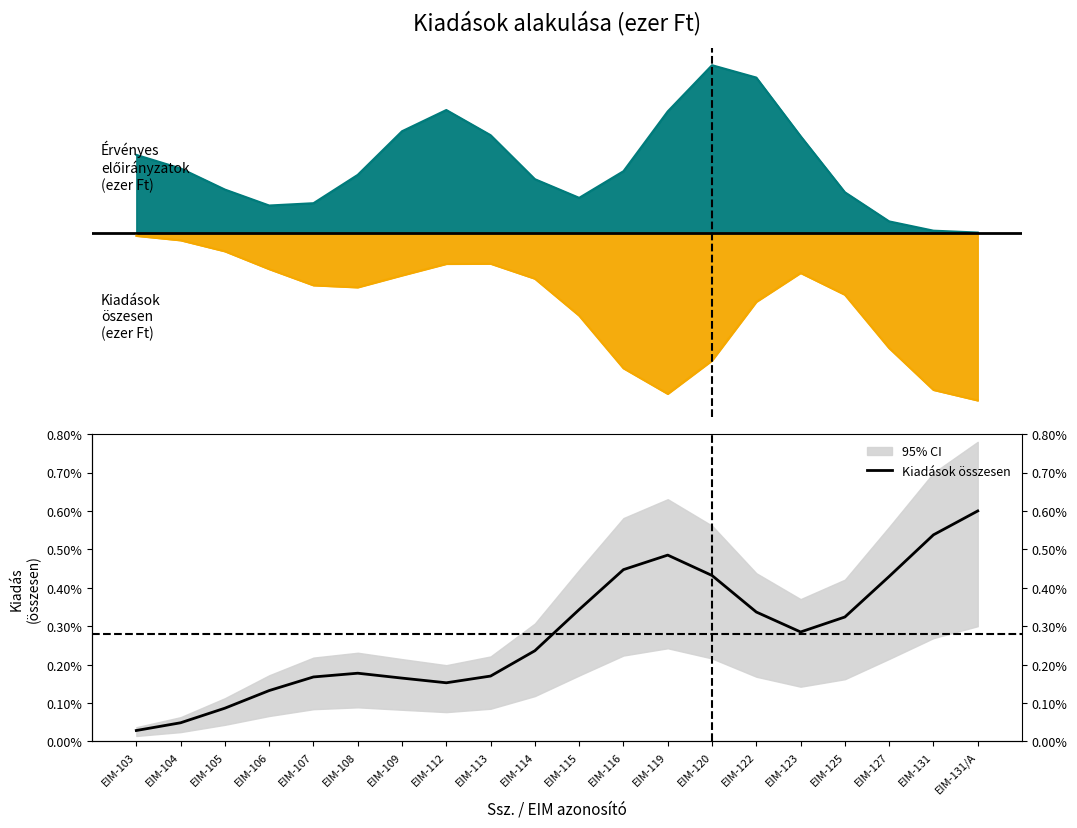

Rank the categories by value from highest to lowest.

EIM-131/A, EIM-131, EIM-119, EIM-116, EIM-120, EIM-127, EIM-115, EIM-122, EIM-125, EIM-123, EIM-114, EIM-108, EIM-113, EIM-107, EIM-109, EIM-112, EIM-106, EIM-105, EIM-104, EIM-103